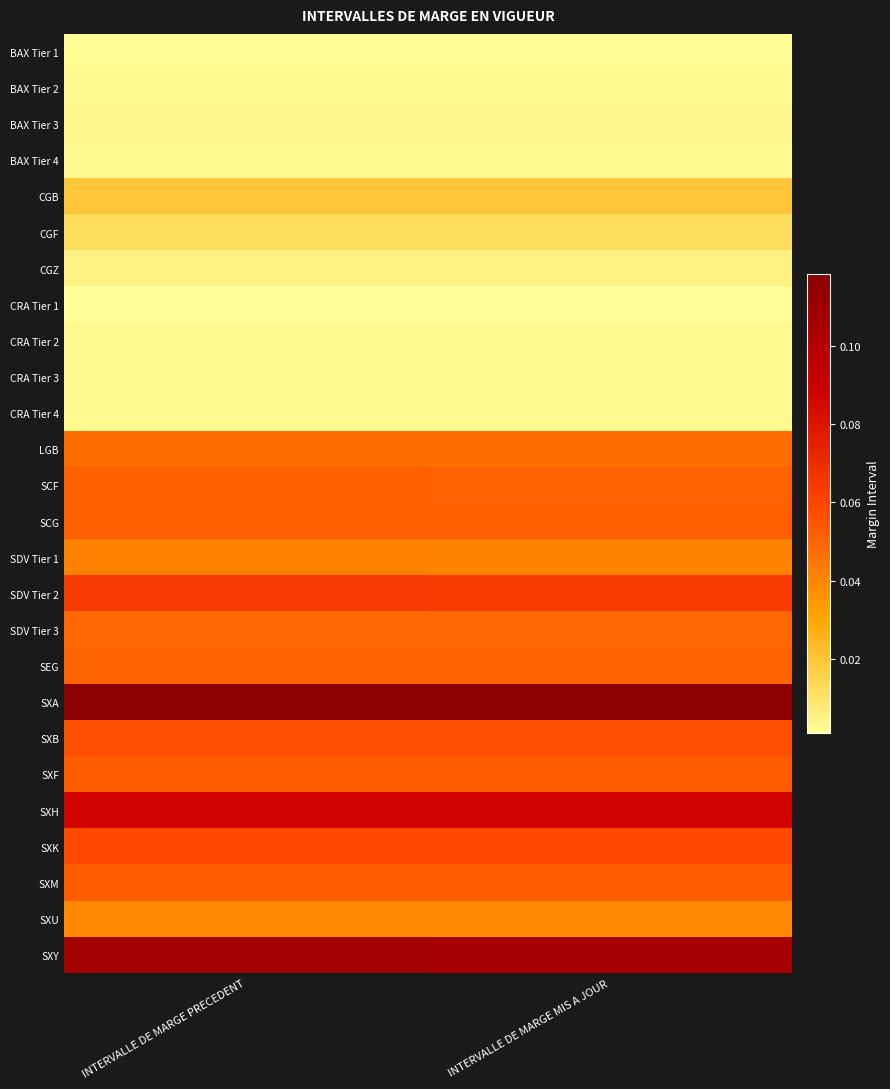

At INTERVALLE DE MARGE MIS A JOUR, list the series in order from smallest to largest.

CRA Tier 1, BAX Tier 1, BAX Tier 4, BAX Tier 2, CRA Tier 2, CRA Tier 3, CRA Tier 4, BAX Tier 3, CGZ, CGF, CGB, SXU, SDV Tier 1, LGB, SDV Tier 3, SEG, SCF, SCG, SXF, SXM, SXB, SXK, SDV Tier 2, SXH, SXY, SXA